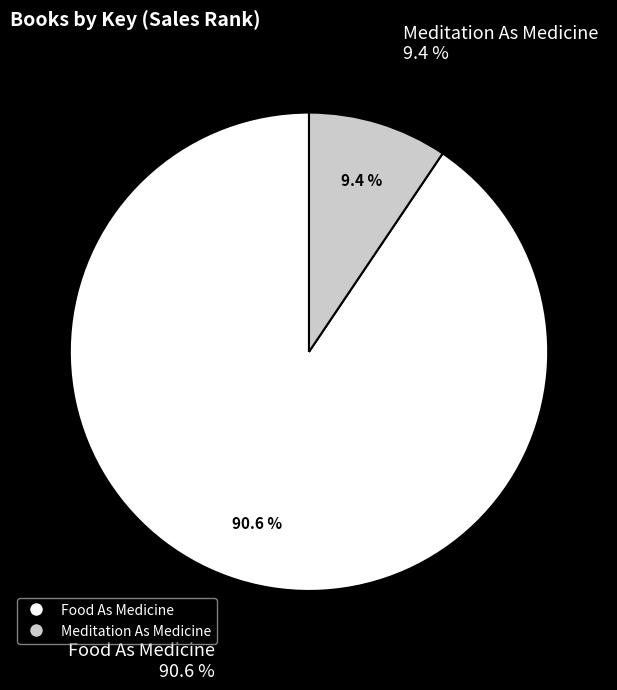

Which slice represents more than half of the pie?

Food As Medicine